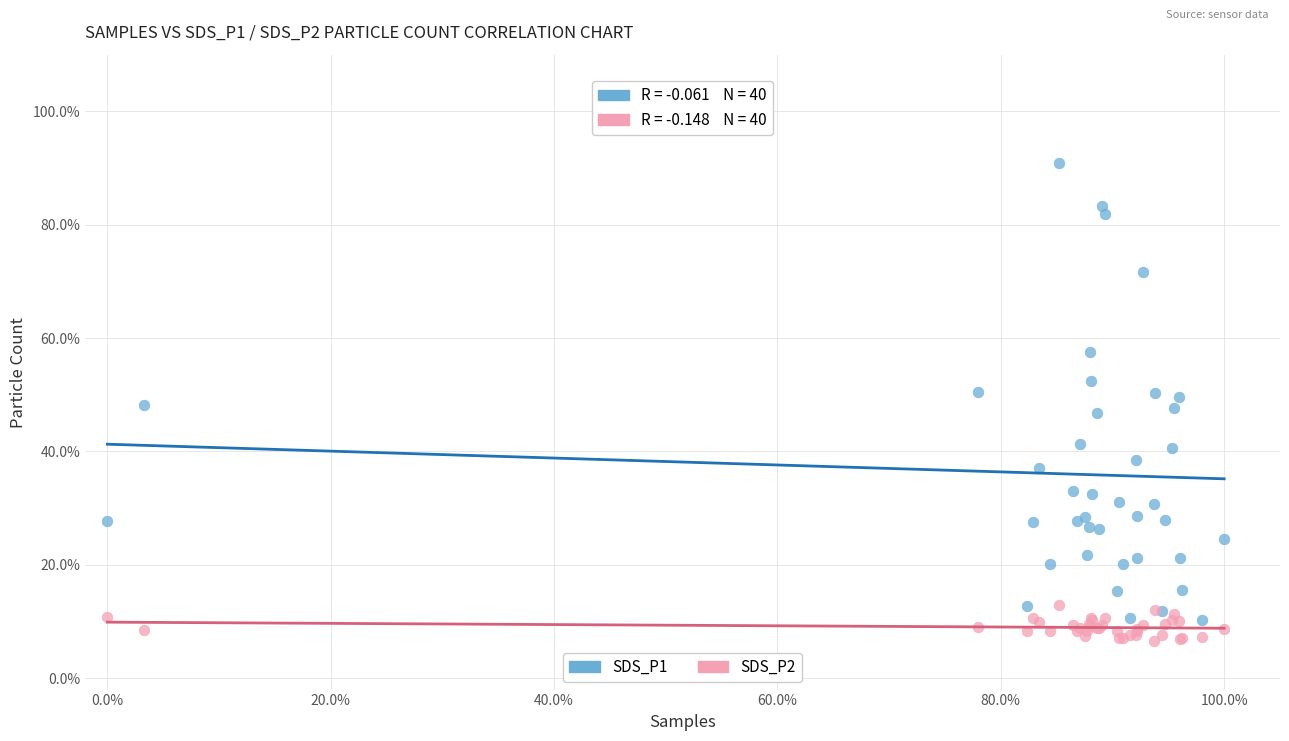

What are all the series names shown in the legend?

SDS_P1, SDS_P2